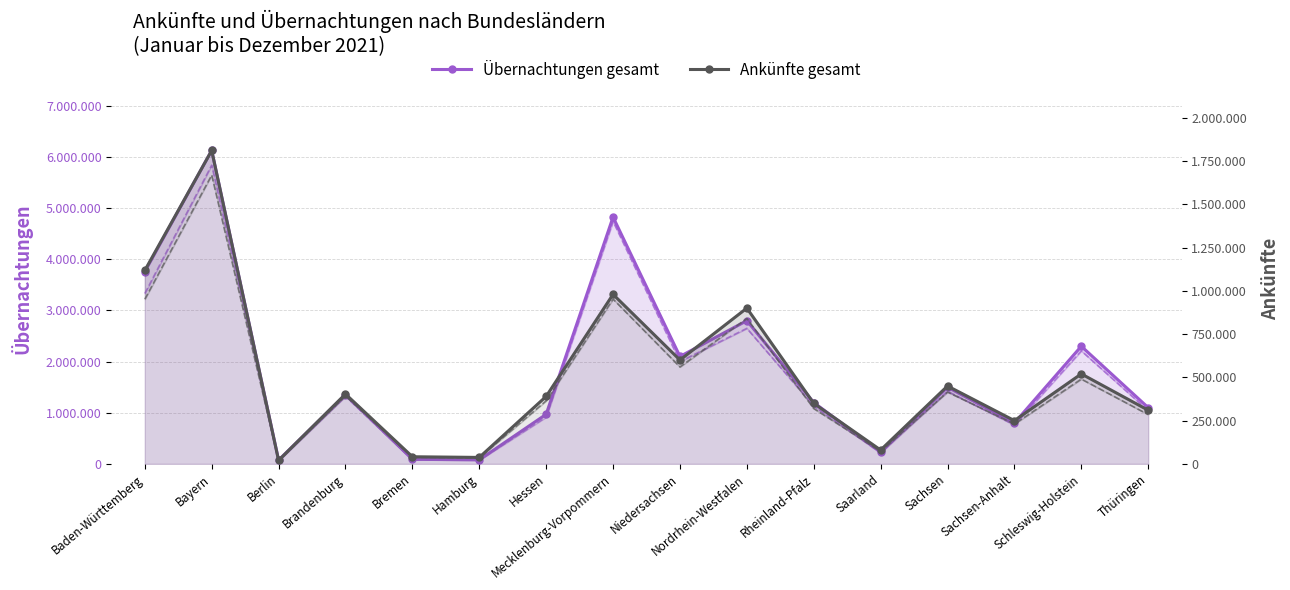

What is the label of the 8th point from the right?

Niedersachsen